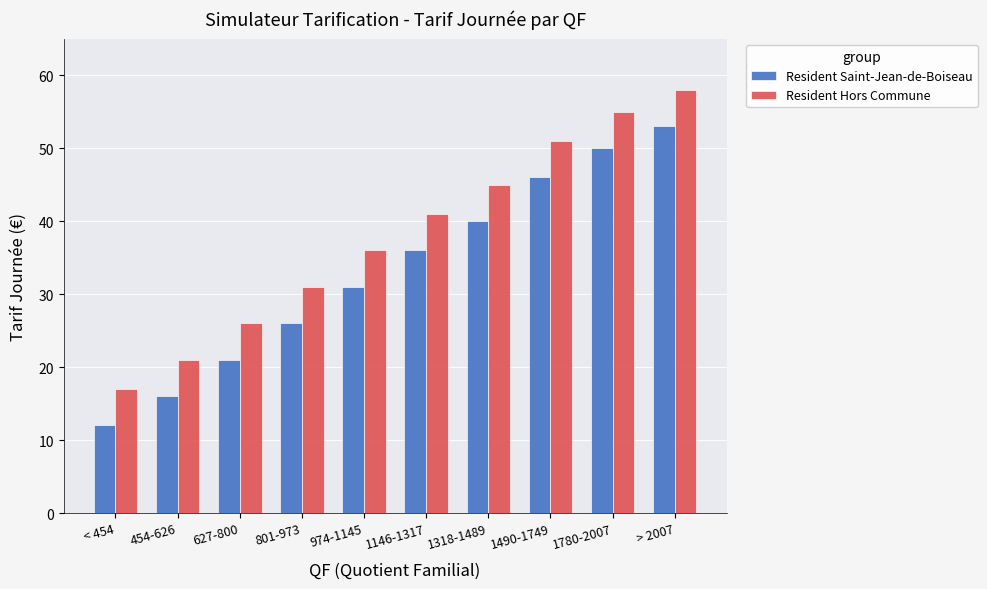

What is the maximum value for Resident Hors Commune?

58